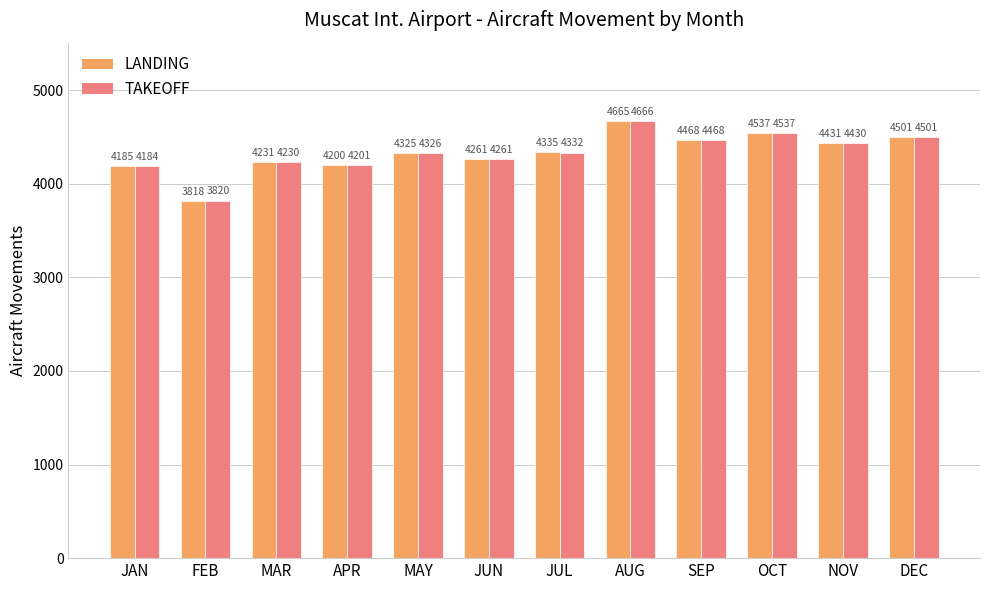

How many categories are shown in the chart?

12